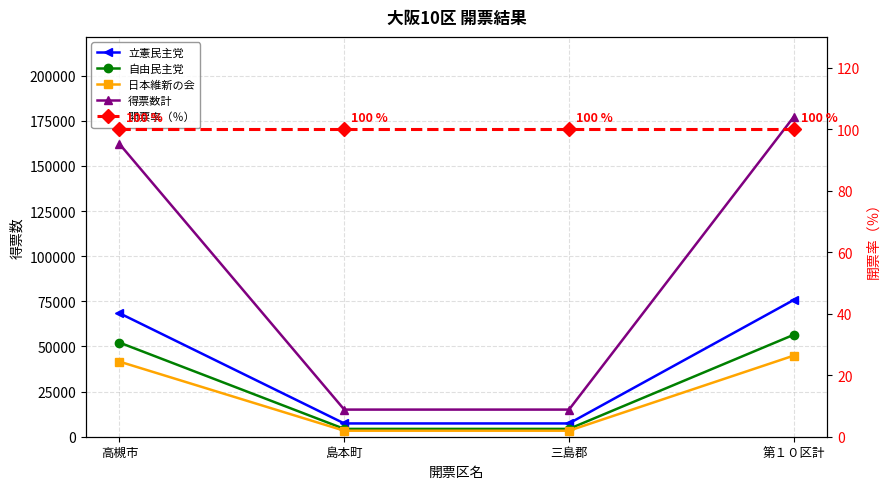

True or false: 得票数計 and 日本維新の会 cross at least once.

False